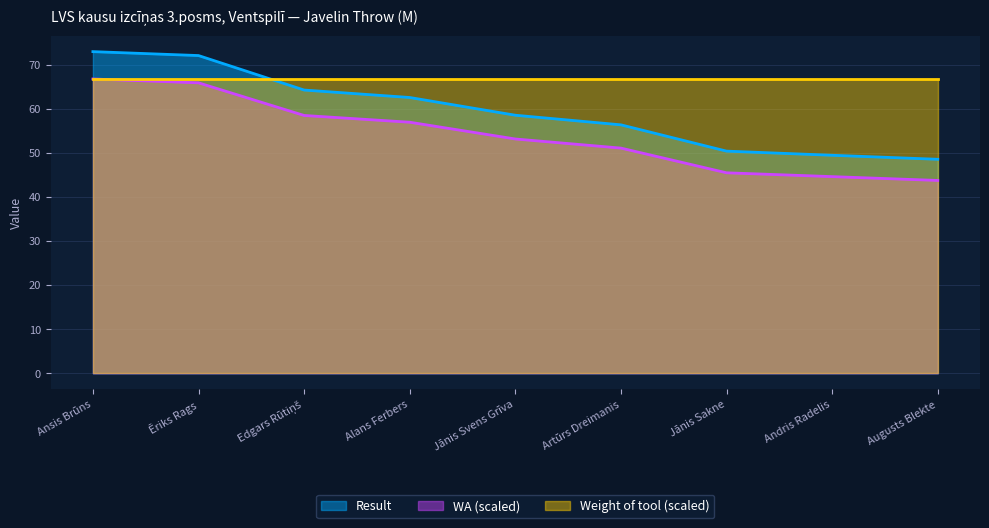

What is the spread (max minus min) of values at Artūrs Dreimanis?

15.6